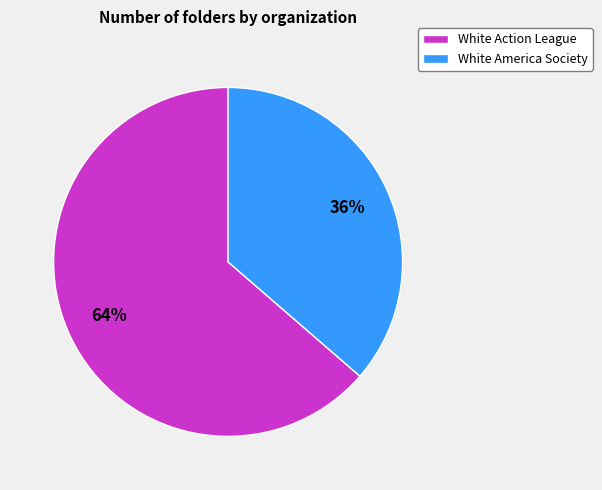

What is the largest slice in the pie chart?

White Action League